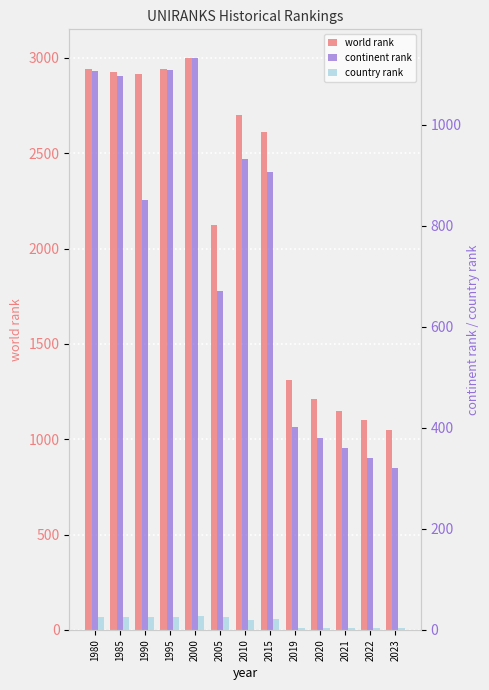

At which label does world rank first exceed 2610?

1980